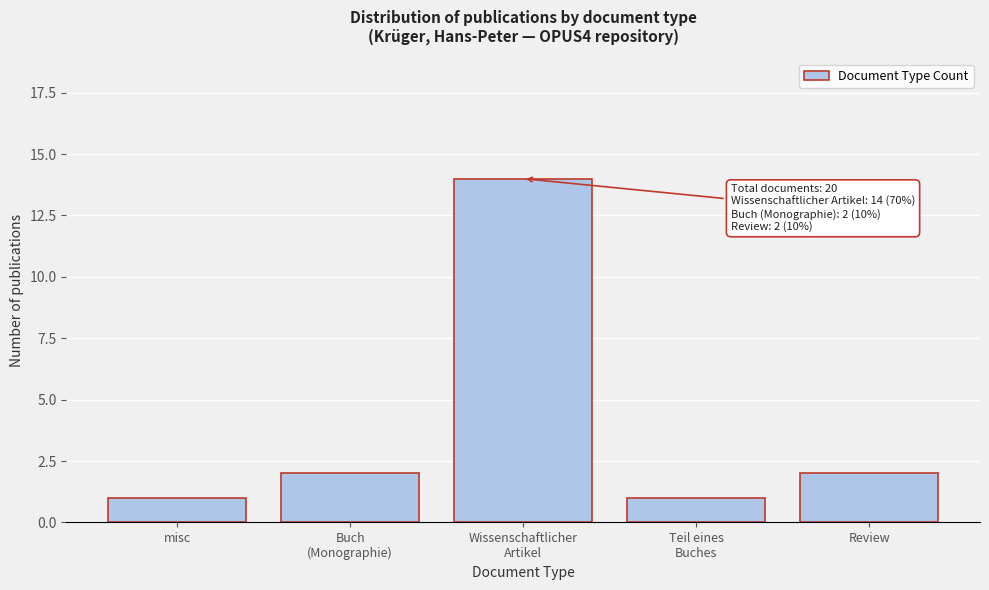

Reading left to right, what are all the values shown in this chart?

1	2	14	1	2